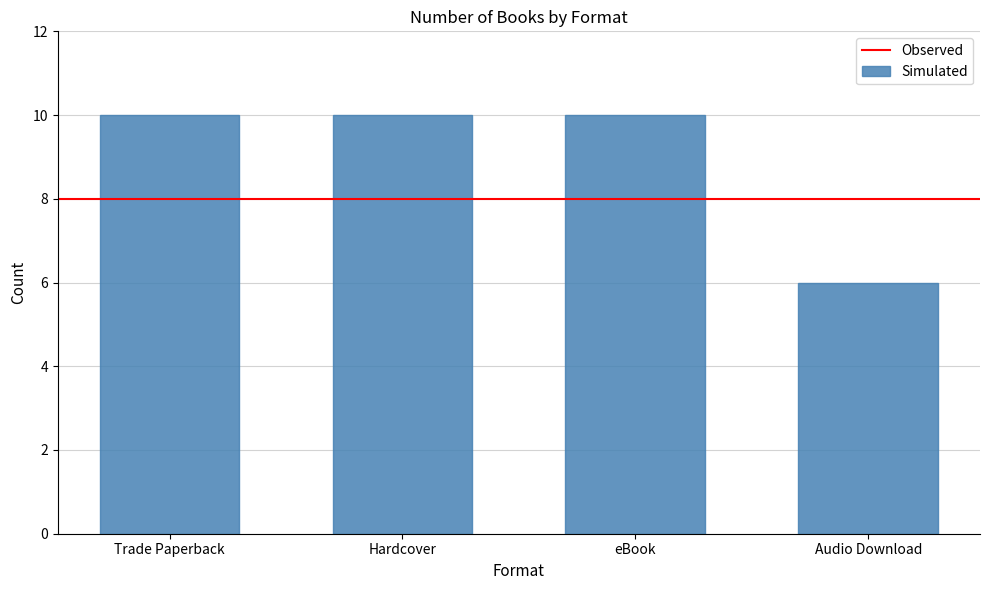

The value at Audio Download is 8. True or false?

False